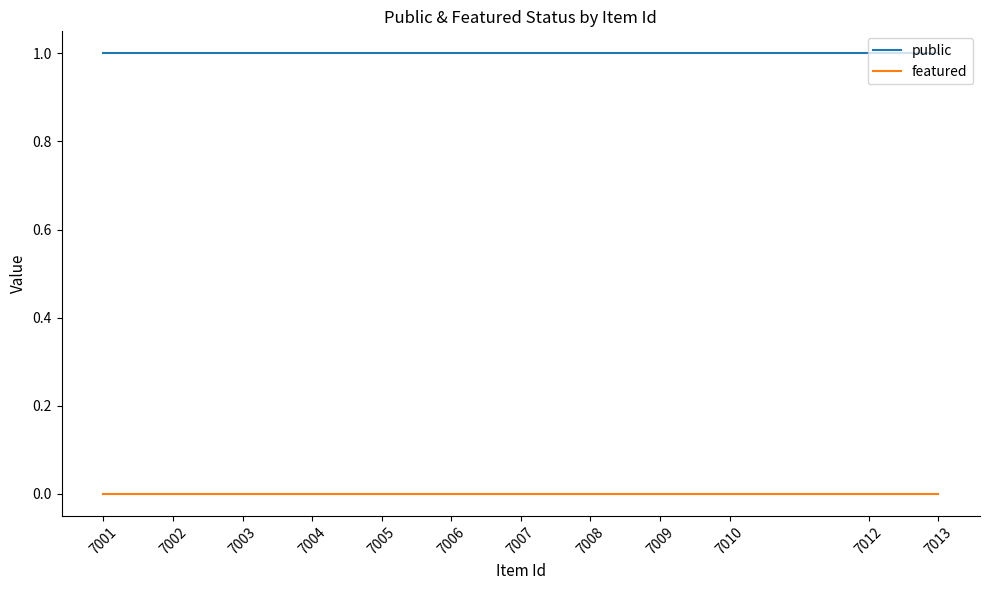

True or false: public has more than 2 interior local peaks.

False